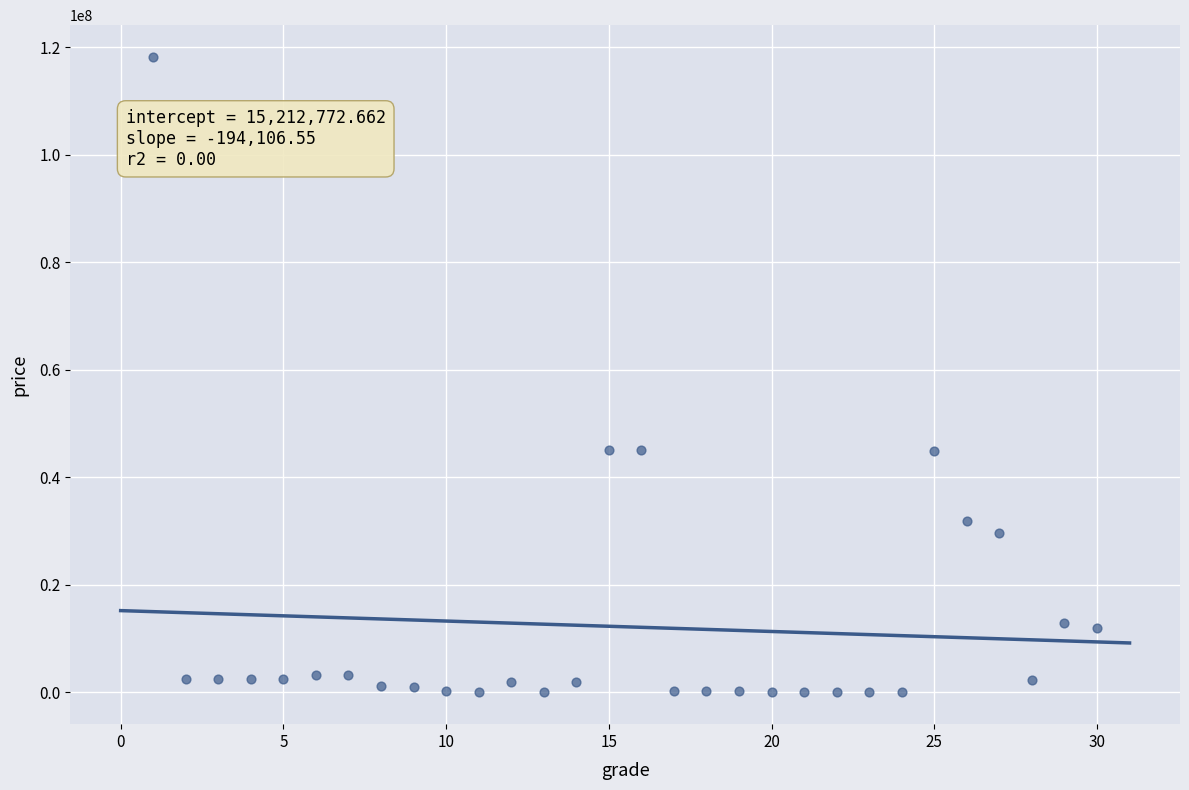

What is the range of X values (max minus min)?

29.0